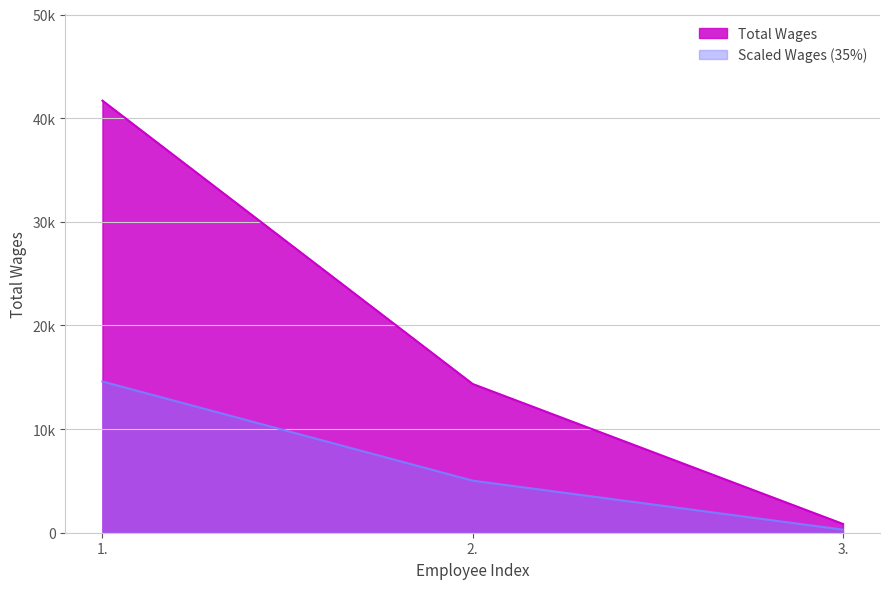

True or false: the data shows 14352 at 2..

True